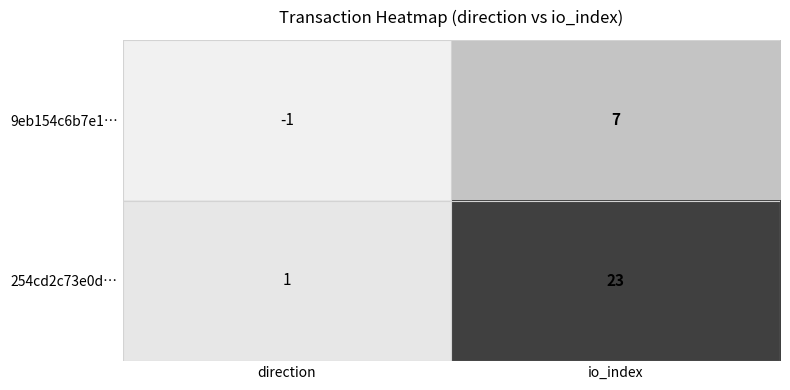

Reading left to right, extract all data points from this chart.

9eb154c6b7e1…: direction=-1	io_index=7
254cd2c73e0d…: direction=1	io_index=23